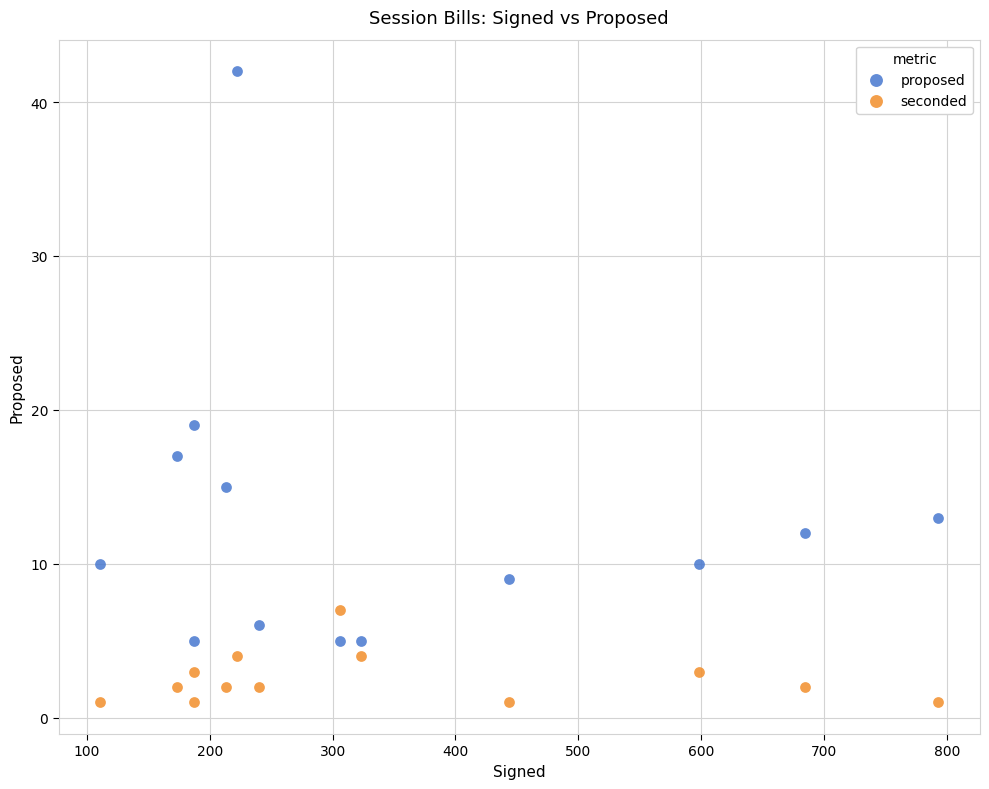

What are all the series names shown in the legend?

proposed, seconded